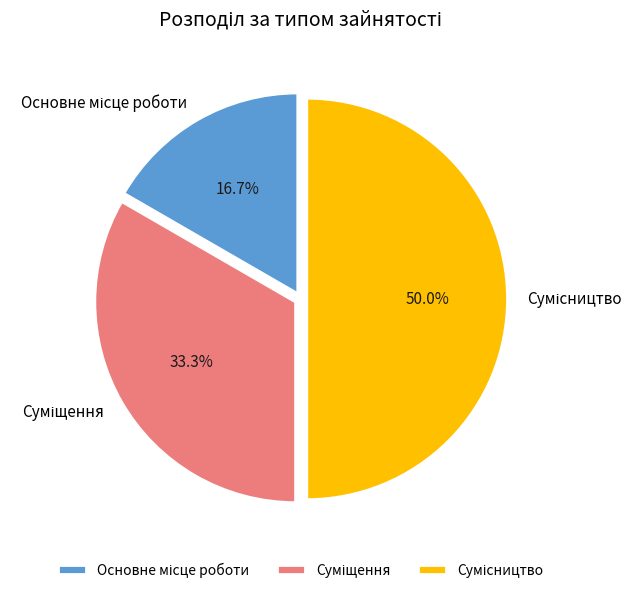

Which category has the smallest portion of the pie?

Основне місце роботи